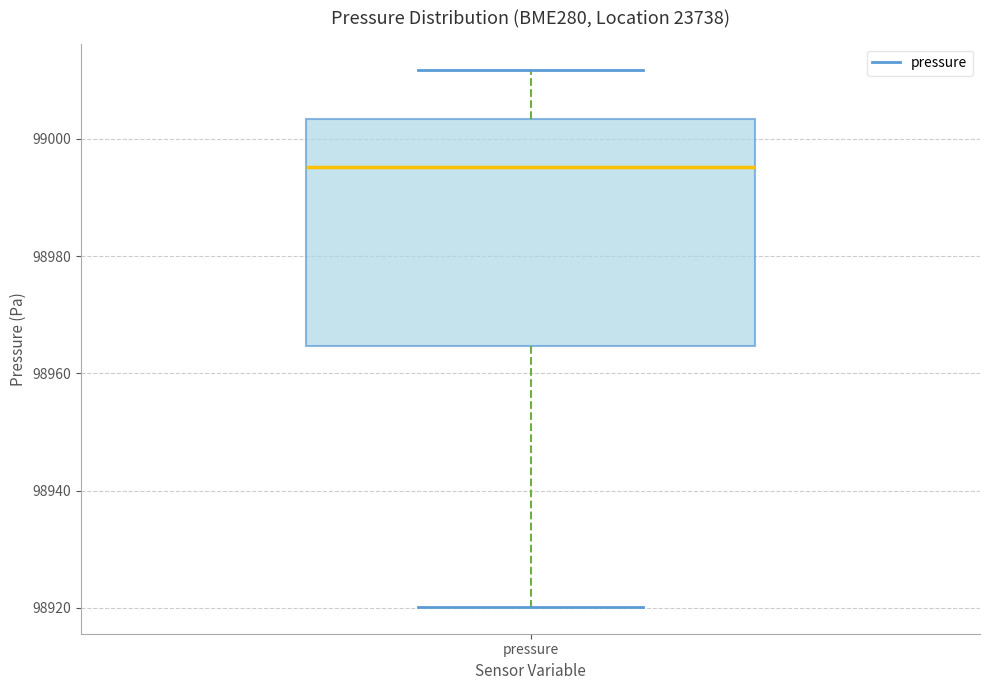

Read this box plot against the y-axis: the position of the median line, the range covered by the box, and the ends of both whiskers. The values are not printed on the chart, so give them approximately, as read against the axis.

median 98996, box 98964 to 99004, whiskers 98920 to 99012